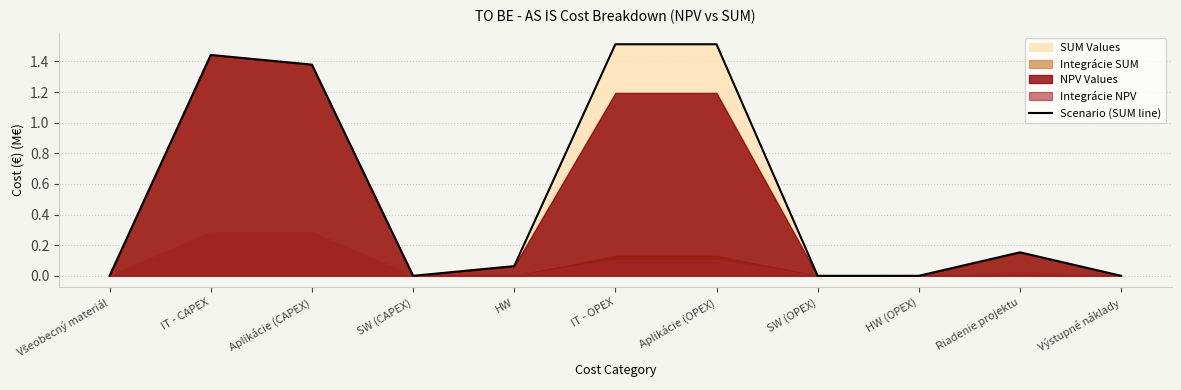

Is it true that the value at HW is 0.1?

True